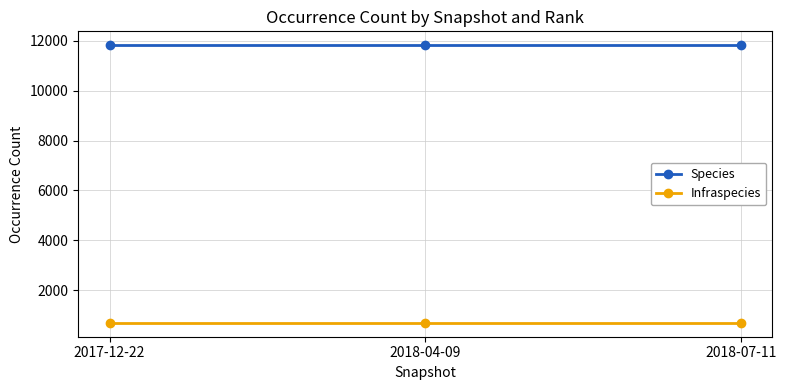

Is it true that Species equals 5209 at 2018-04-09?

False